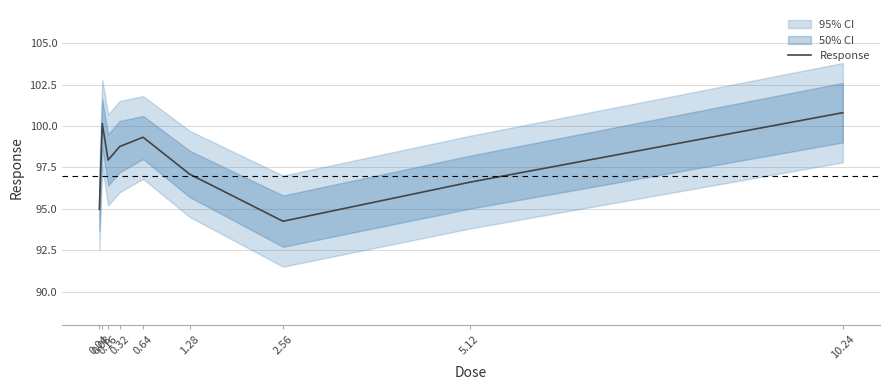

True or false: the data shows 100.1 at 0.08.

True